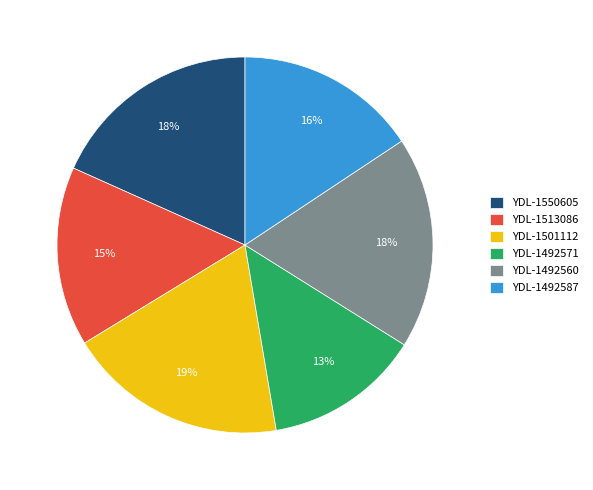

What percentage is the YDL-1550605 slice, to the nearest percent?

18%